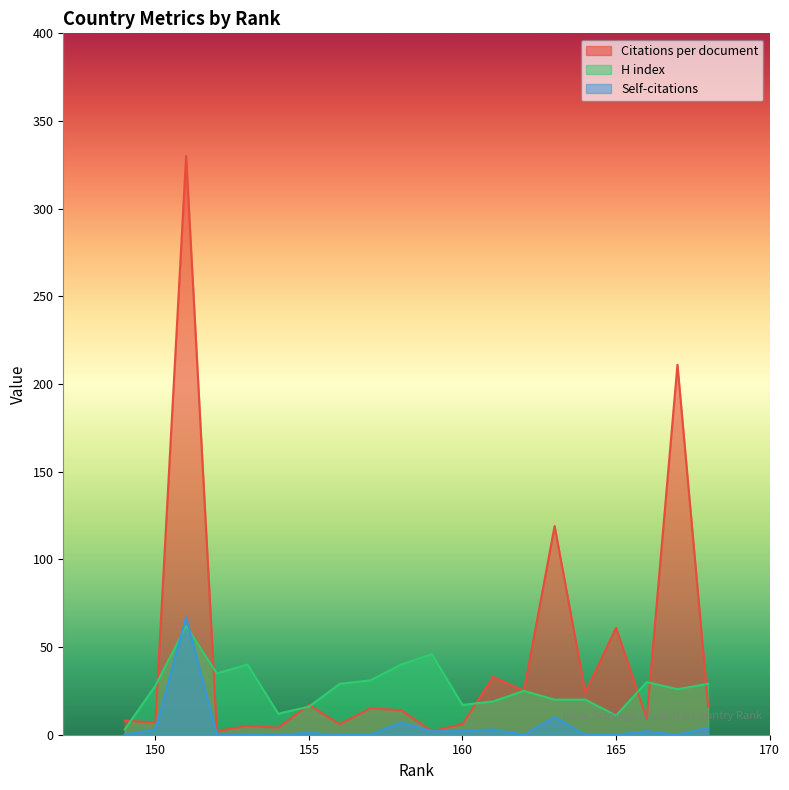

Reading left to right, transcribe all the data shown in this chart.

Citations per document: 168=16	167=211	166=9	165=61	164=24	163=119	162=25	161=33	160=6	159=2	158=14	157=15	156=6	155=17	154=4	153=5	152=2	151=330	150=7	149=8
H index: 168=29	167=26	166=30	165=11	164=20	163=20	162=25	161=19	160=17	159=46	158=40	157=31	156=29	155=16	154=12	153=40	152=35	151=62	150=28	149=3
Self-citations: 168=4	167=0	166=2	165=0	164=0	163=10	162=0	161=3	160=2	159=2	158=7	157=0	156=0	155=1	154=0	153=0	152=0	151=67	150=3	149=0